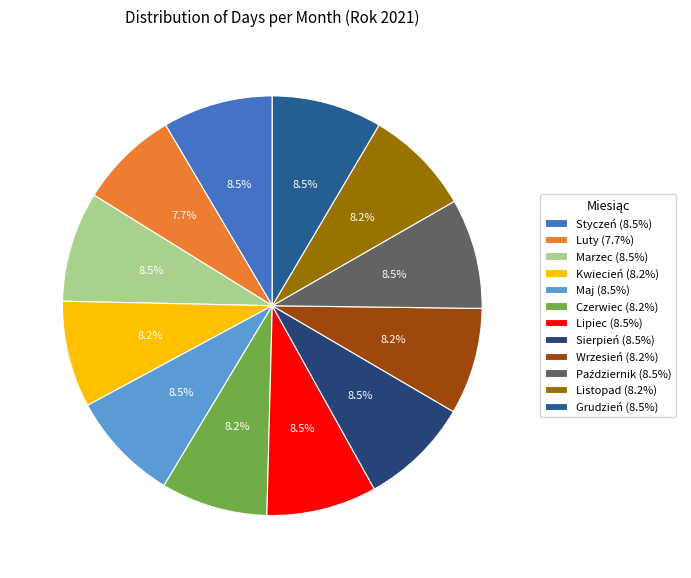

Does Listopad represent more than half of the total?

No